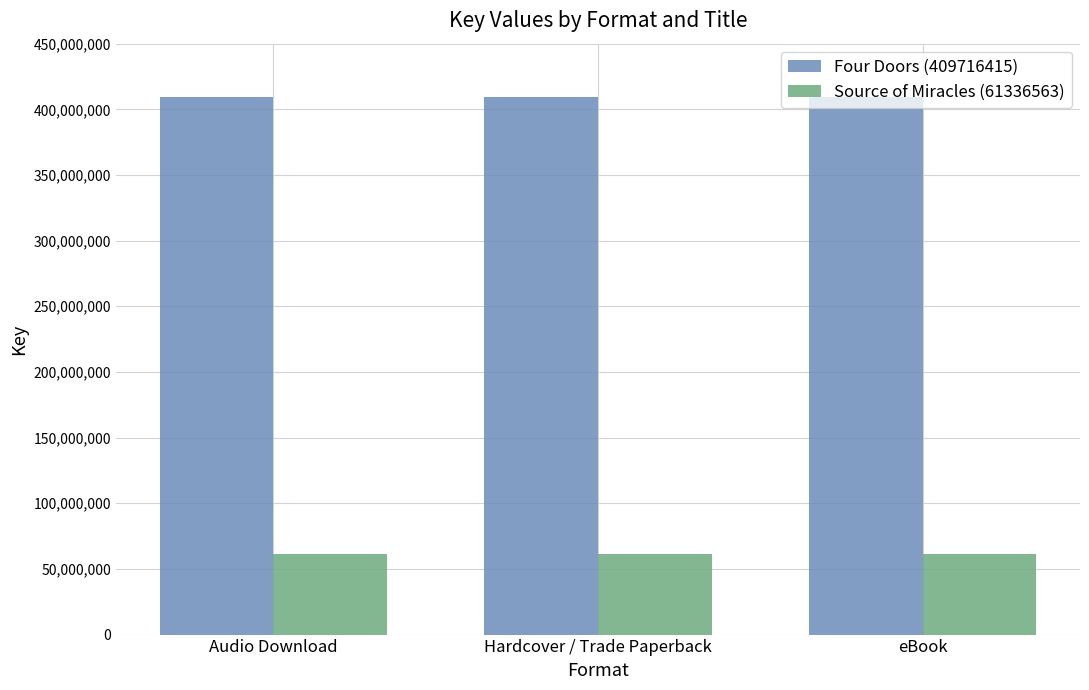

What position from the right is Audio Download?

3